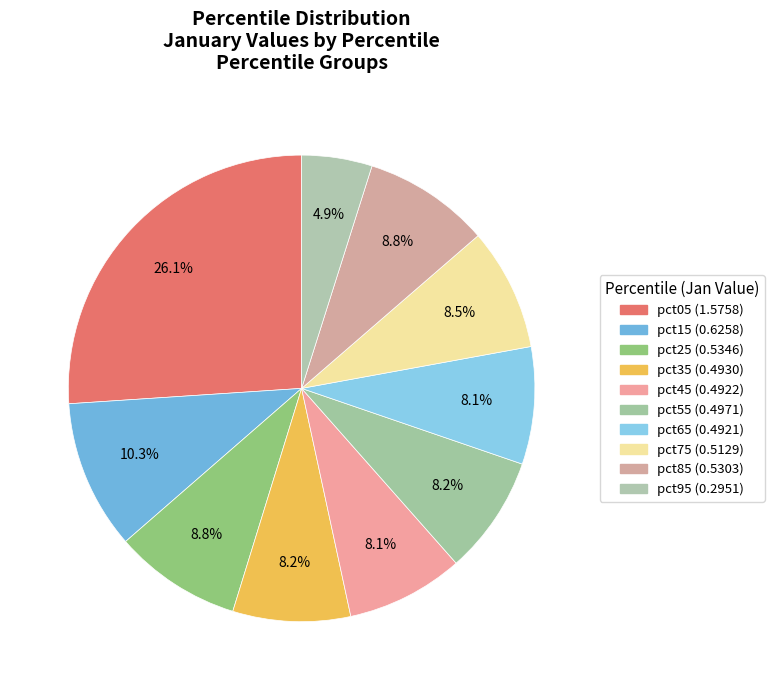

How many segments does this pie chart have?

10